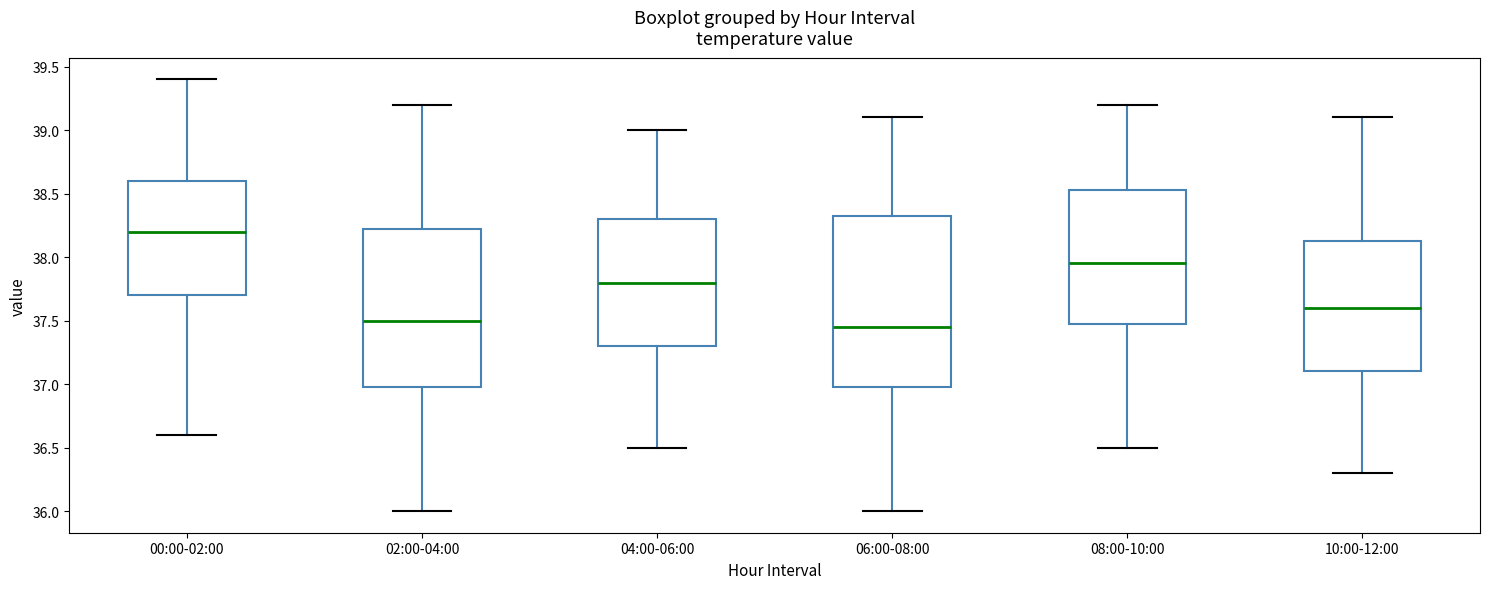

Reading left to right, read every box against the y-axis: the position of its median line, the range the box covers, and the ends of its whiskers. The values are not printed on the chart, so give them approximately, as read against the axis.

00:00-02:00: median 38.20, box 37.70 to 38.60, whiskers 36.60 to 39.40
02:00-04:00: median 37.50, box 37.00 to 38.25, whiskers 36.00 to 39.20
04:00-06:00: median 37.80, box 37.30 to 38.30, whiskers 36.50 to 39.00
06:00-08:00: median 37.45, box 37.00 to 38.35, whiskers 36.00 to 39.10
08:00-10:00: median 37.95, box 37.50 to 38.55, whiskers 36.50 to 39.20
10:00-12:00: median 37.60, box 37.10 to 38.15, whiskers 36.30 to 39.10